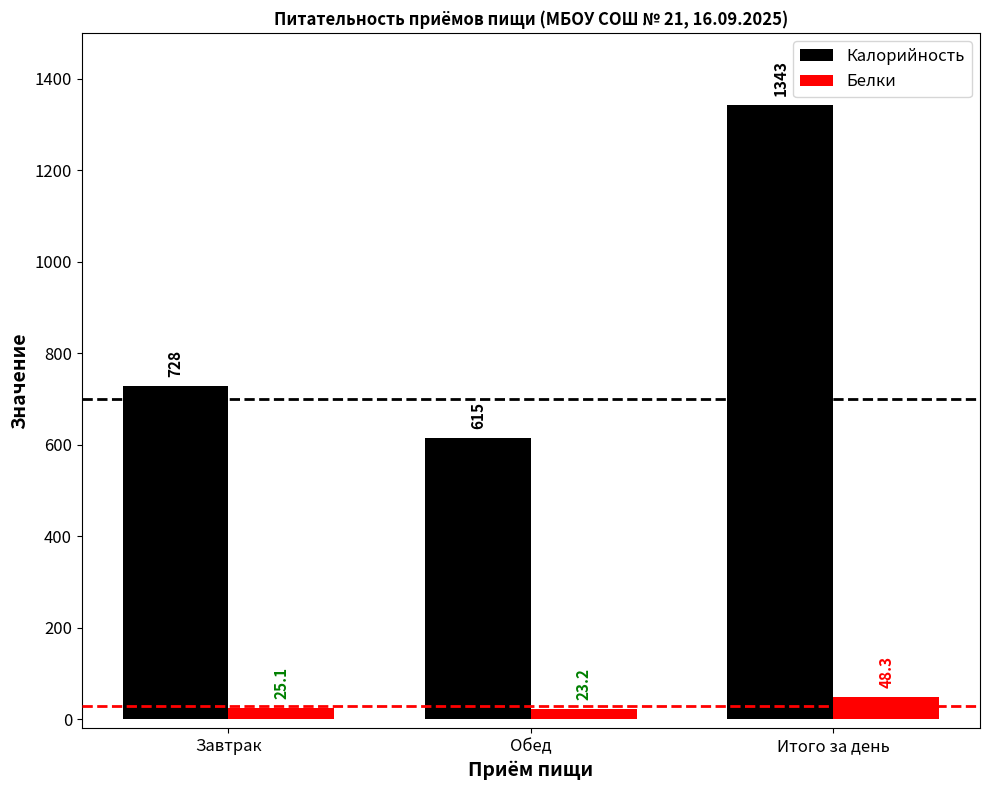

What is the sum of the Калорийность values at Обед and Итого за день?

1958.0